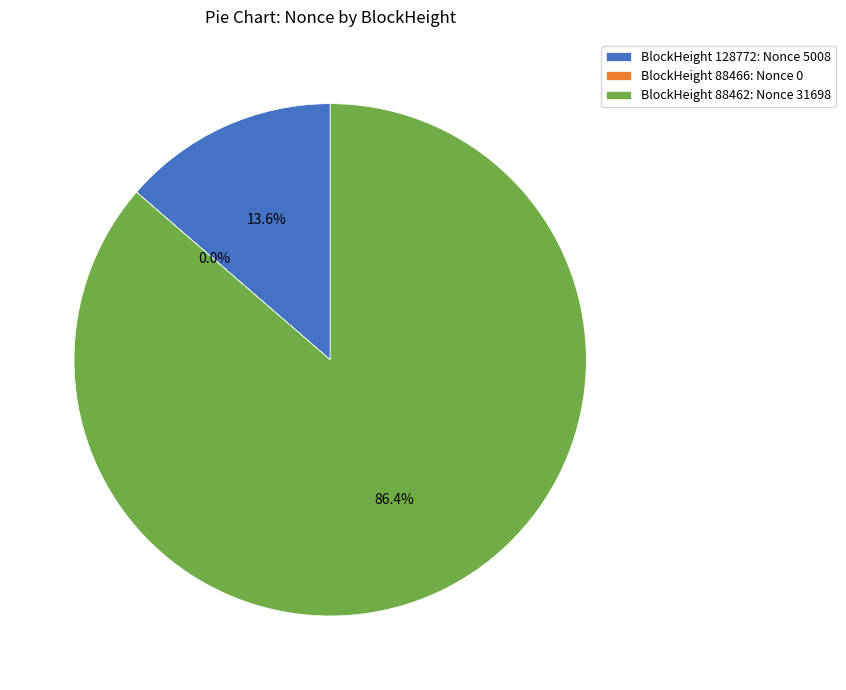

To the nearest percent, what is the average slice percentage?

33%